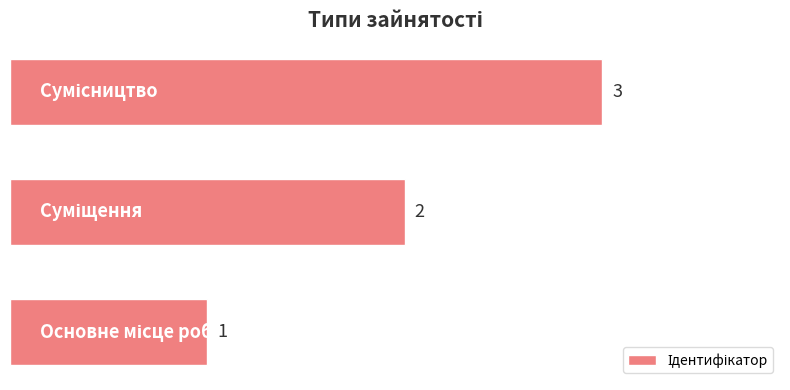

How many values are between 1 and 3?

3